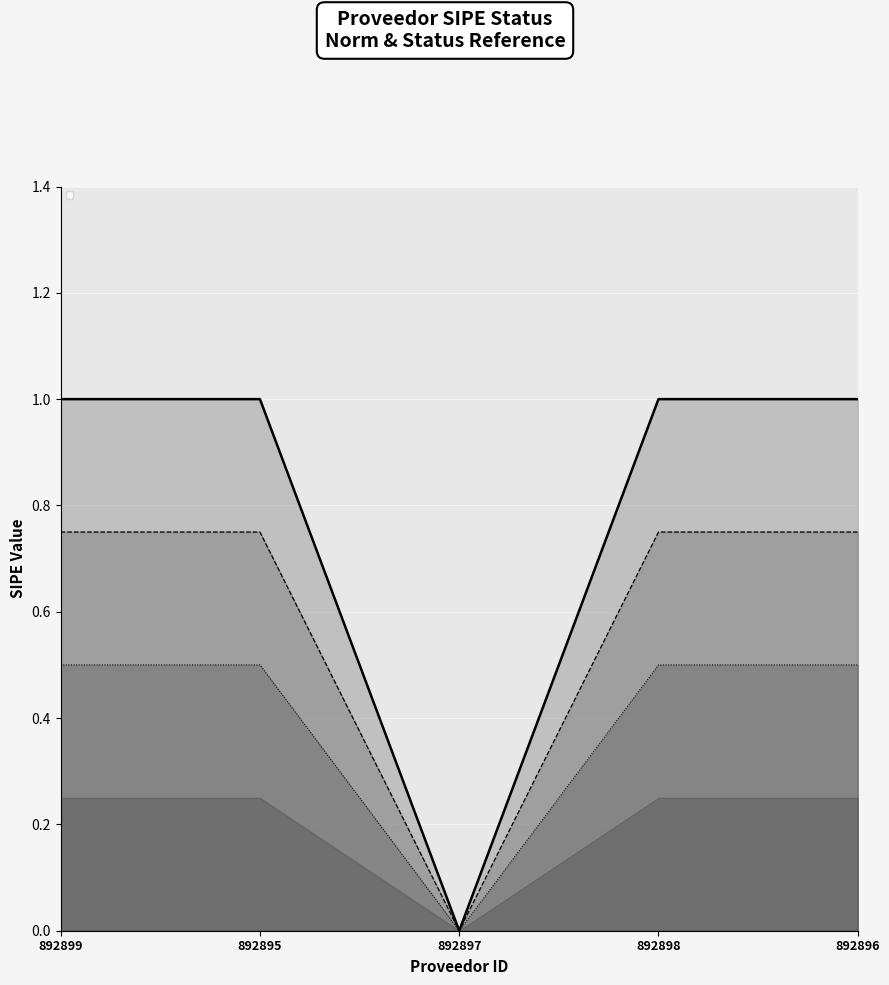

At which label is the value closest to 0?

892897